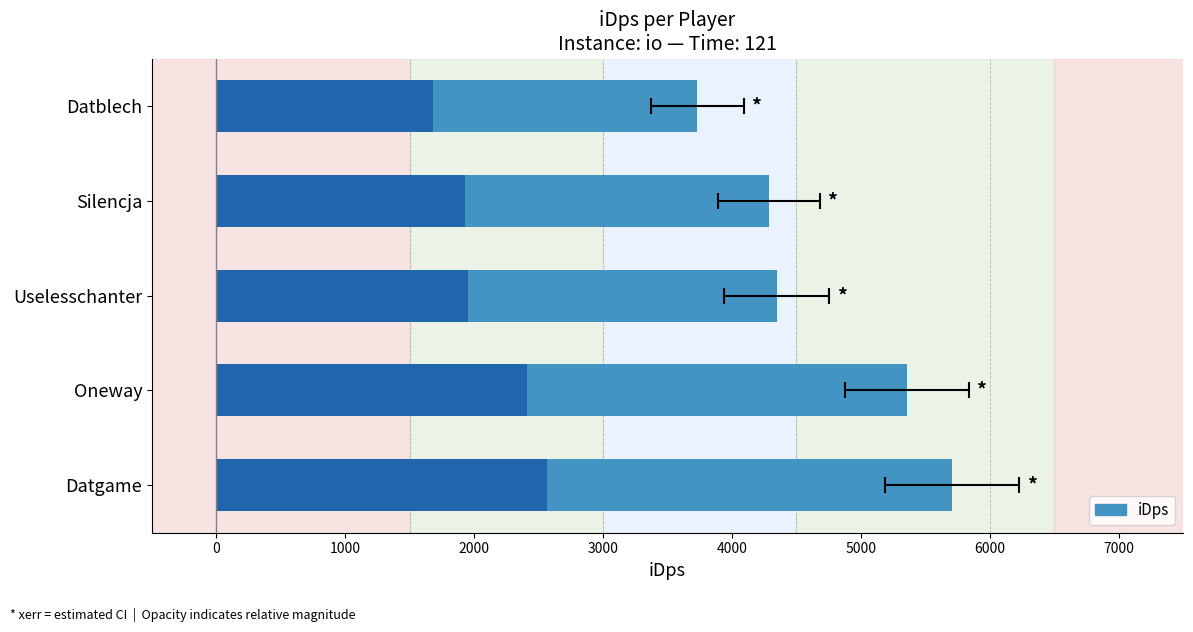

What is the average value?

4684.9